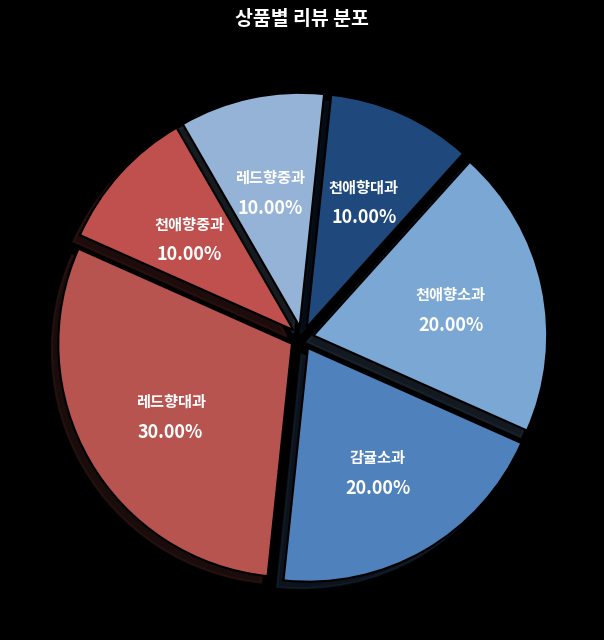

What percentage is the 천애향소과 slice, to the nearest percent?

20%